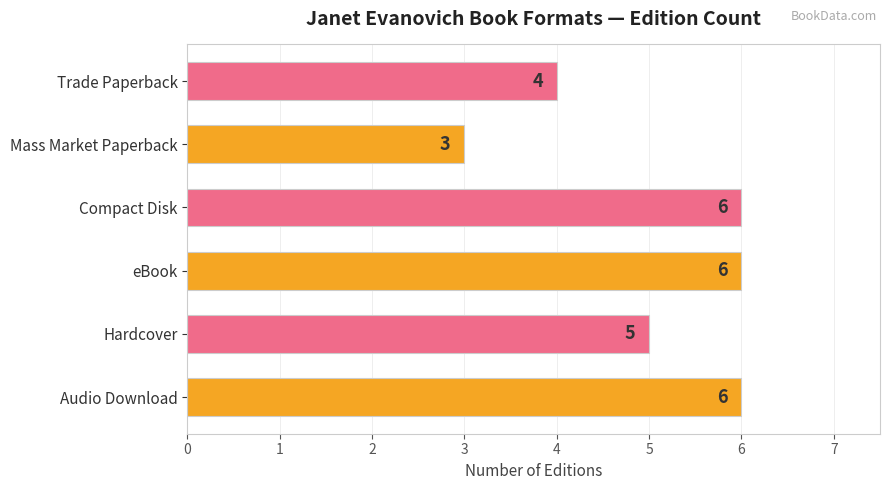

What is the maximum value shown in the chart?

6